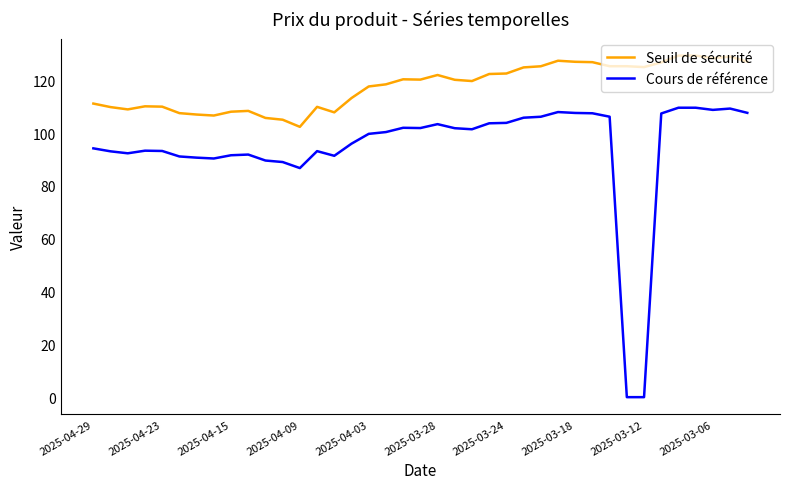

What is the maximum value shown in the chart?

129.4